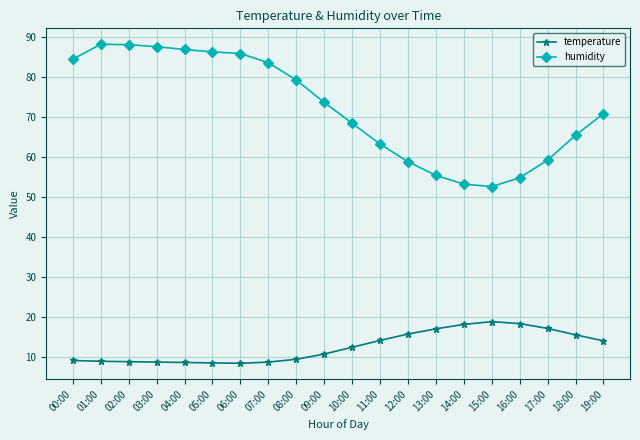

What are all the series names shown in the legend?

temperature, humidity